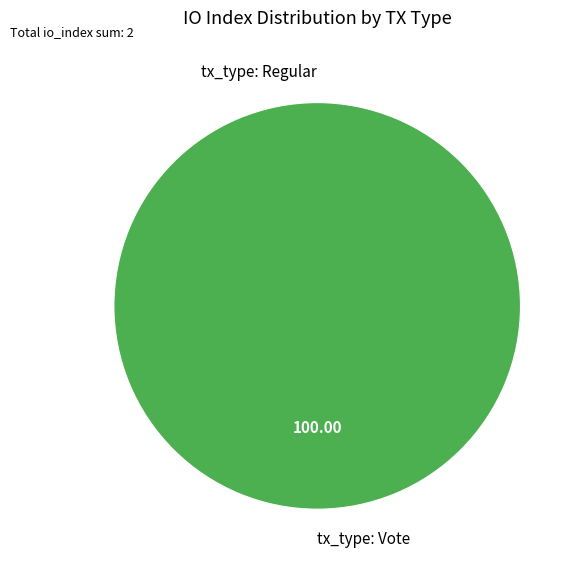

What percentage is NOT represented by tx_type: Regular?

100.0%